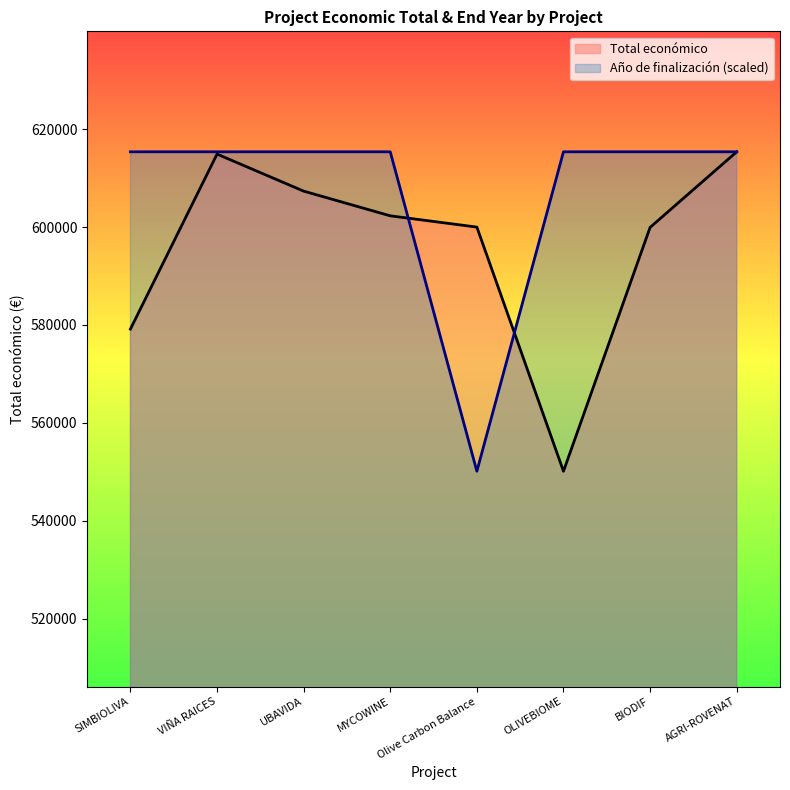

At which label does Total económico reach its peak?

AGRI-ROVENAT